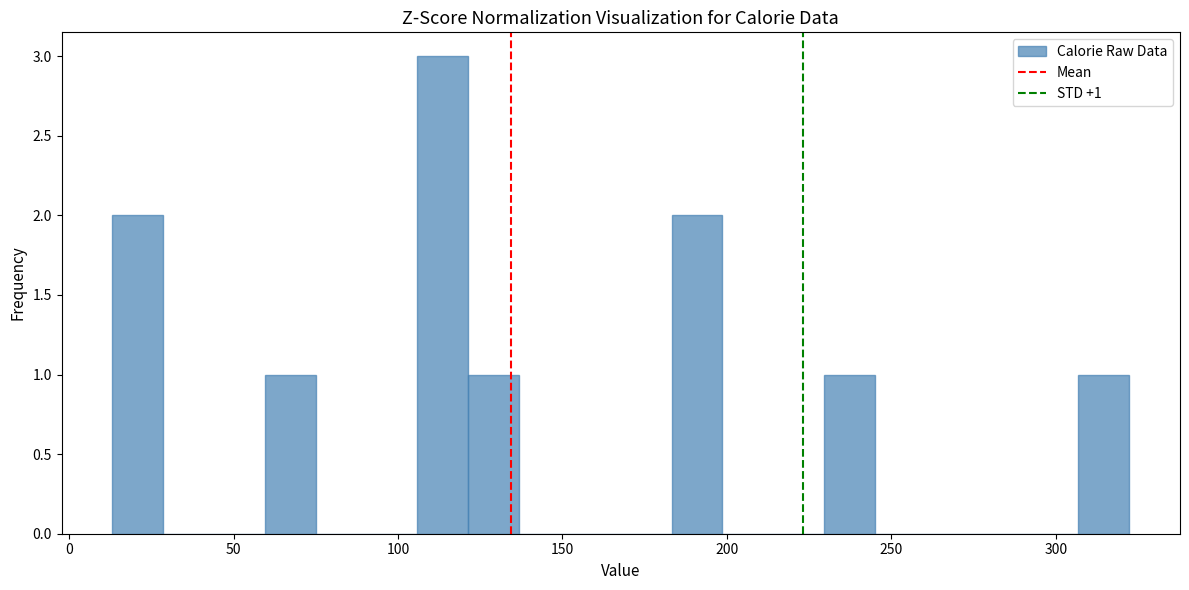

Around what value on the x-axis is the tallest bar? Give the approximate position of its centre, as read against the axis.

115